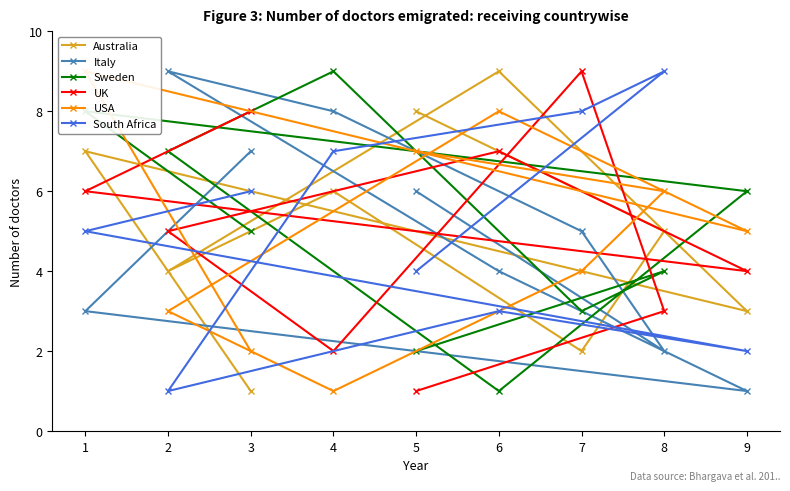

How many values in the Australia series are below 5?

4